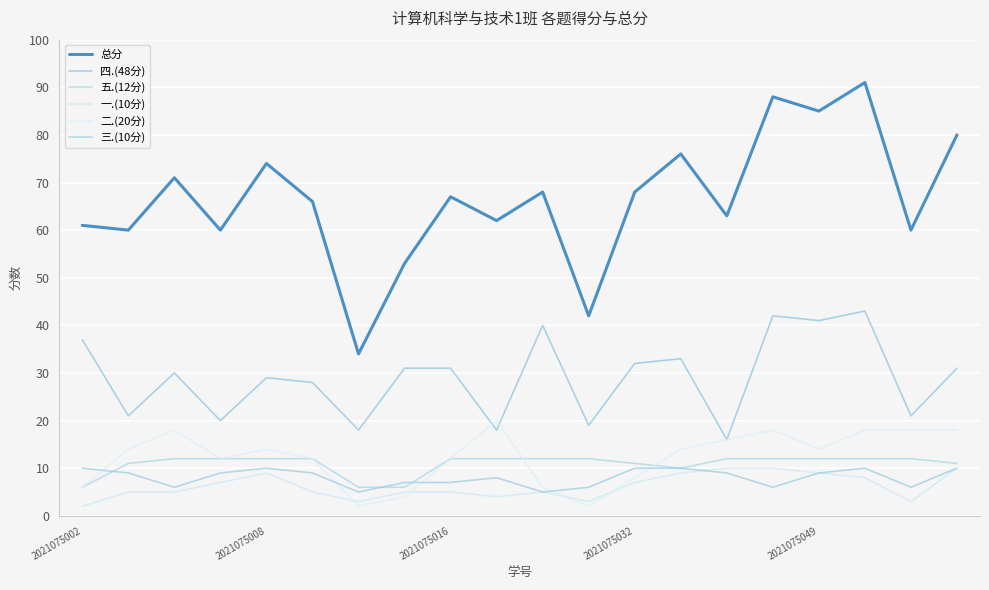

Where is 总分 nearest to the value 62?

9